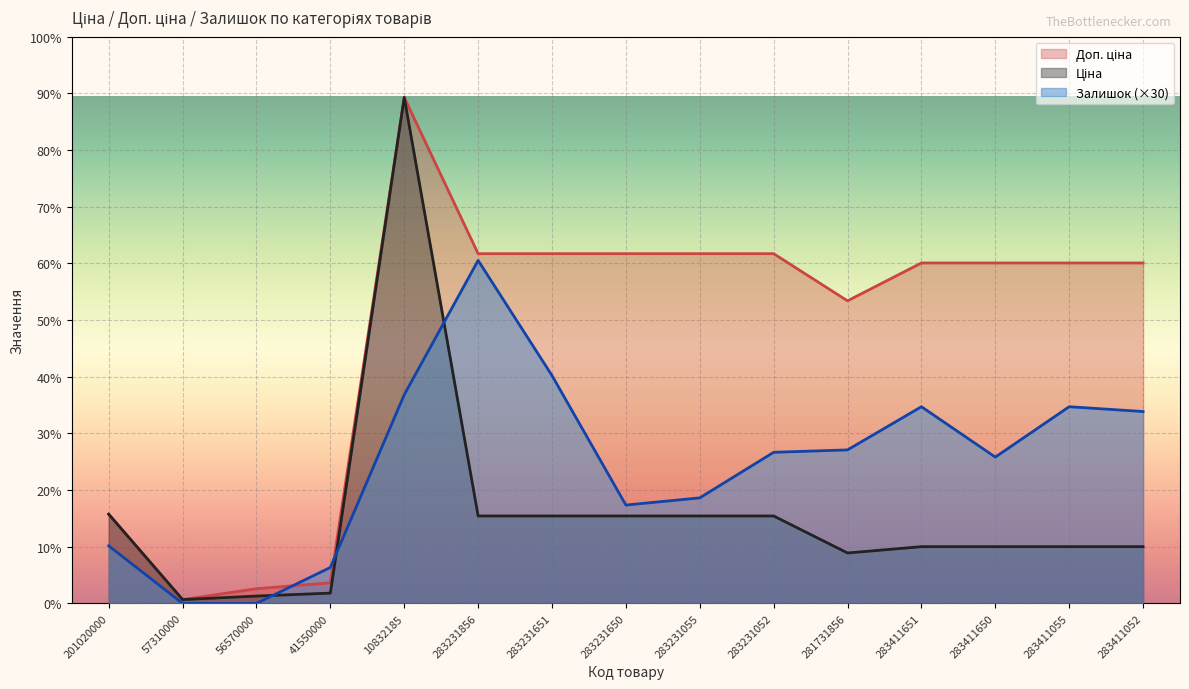

How many times do Залишок and Доп. ціна cross each other?

2